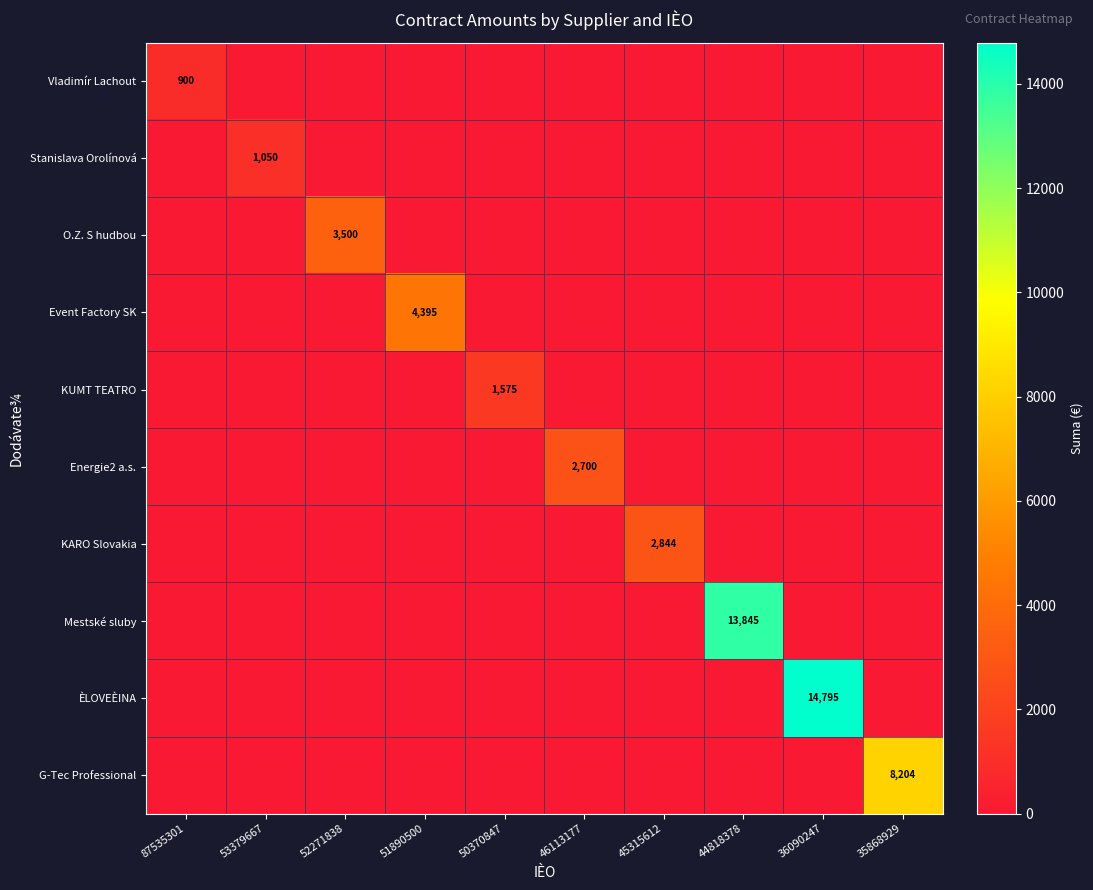

At how many categories does at least one series exceed 1931?

7